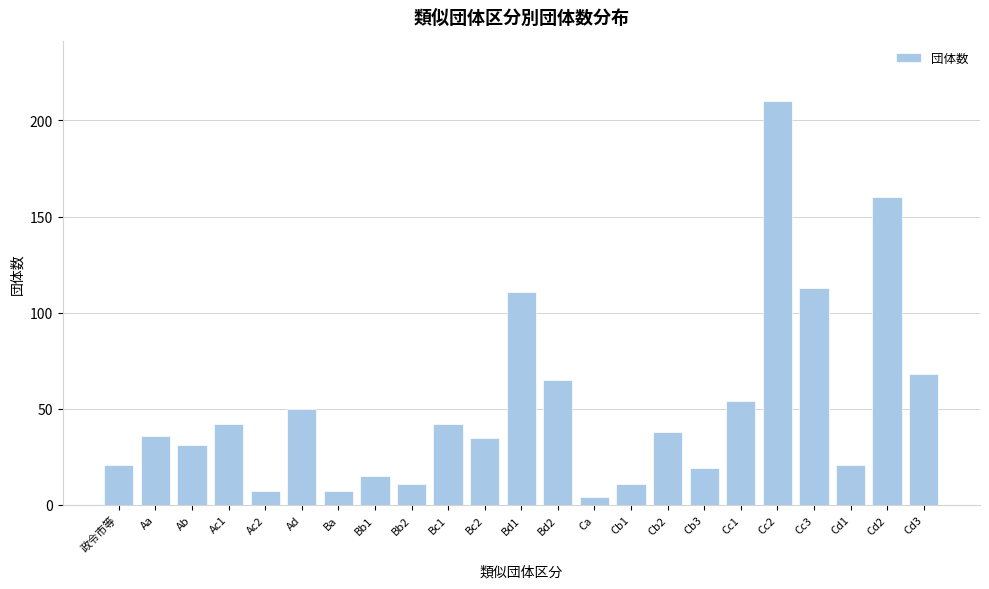

Reading left to right, extract all data points from this chart.

政令市等=21	Aa=36	Ab=31	Ac1=42	Ac2=7	Ad=50	Ba=7	Bb1=15	Bb2=11	Bc1=42	Bc2=35	Bd1=111	Bd2=65	Ca=4	Cb1=11	Cb2=38	Cb3=19	Cc1=54	Cc2=210	Cc3=113	Cd1=21	Cd2=160	Cd3=68